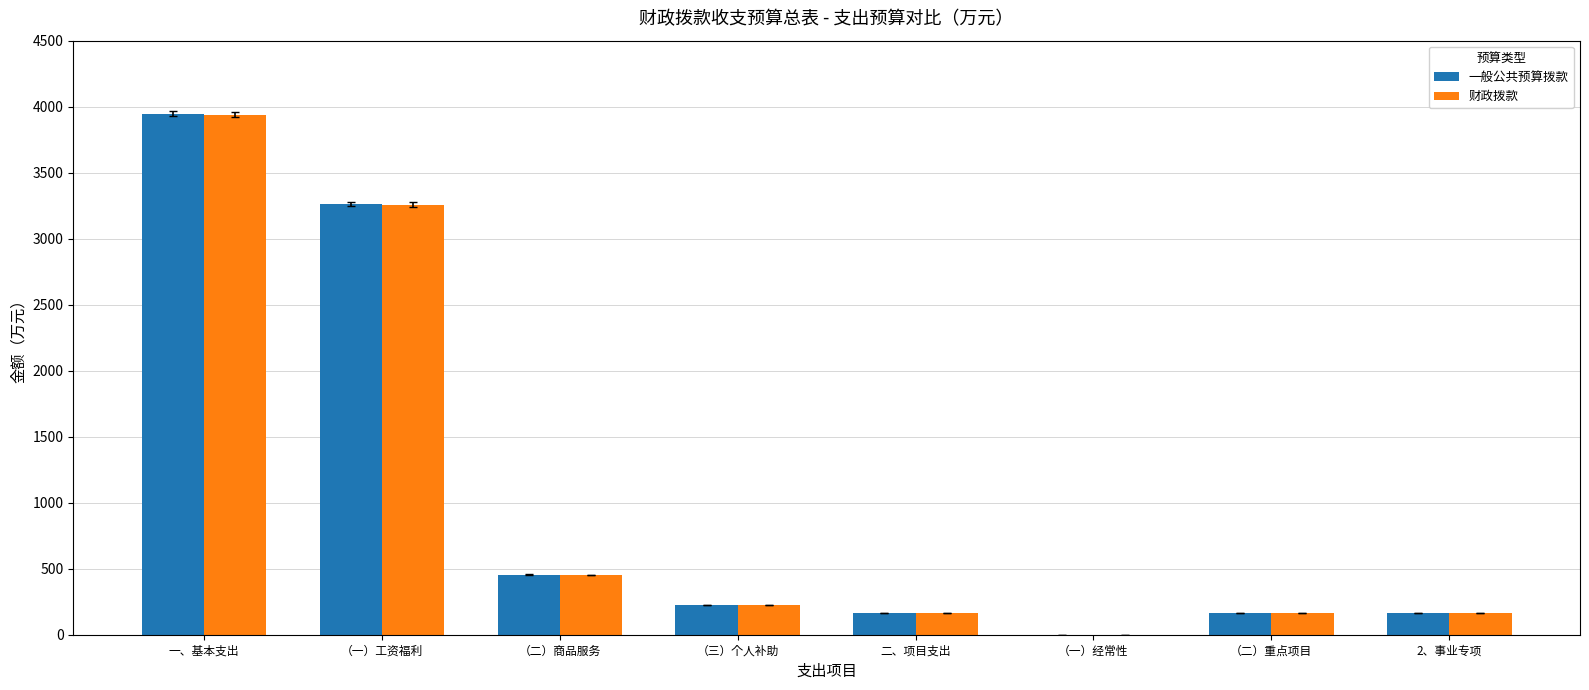

Are the bars horizontal?

No